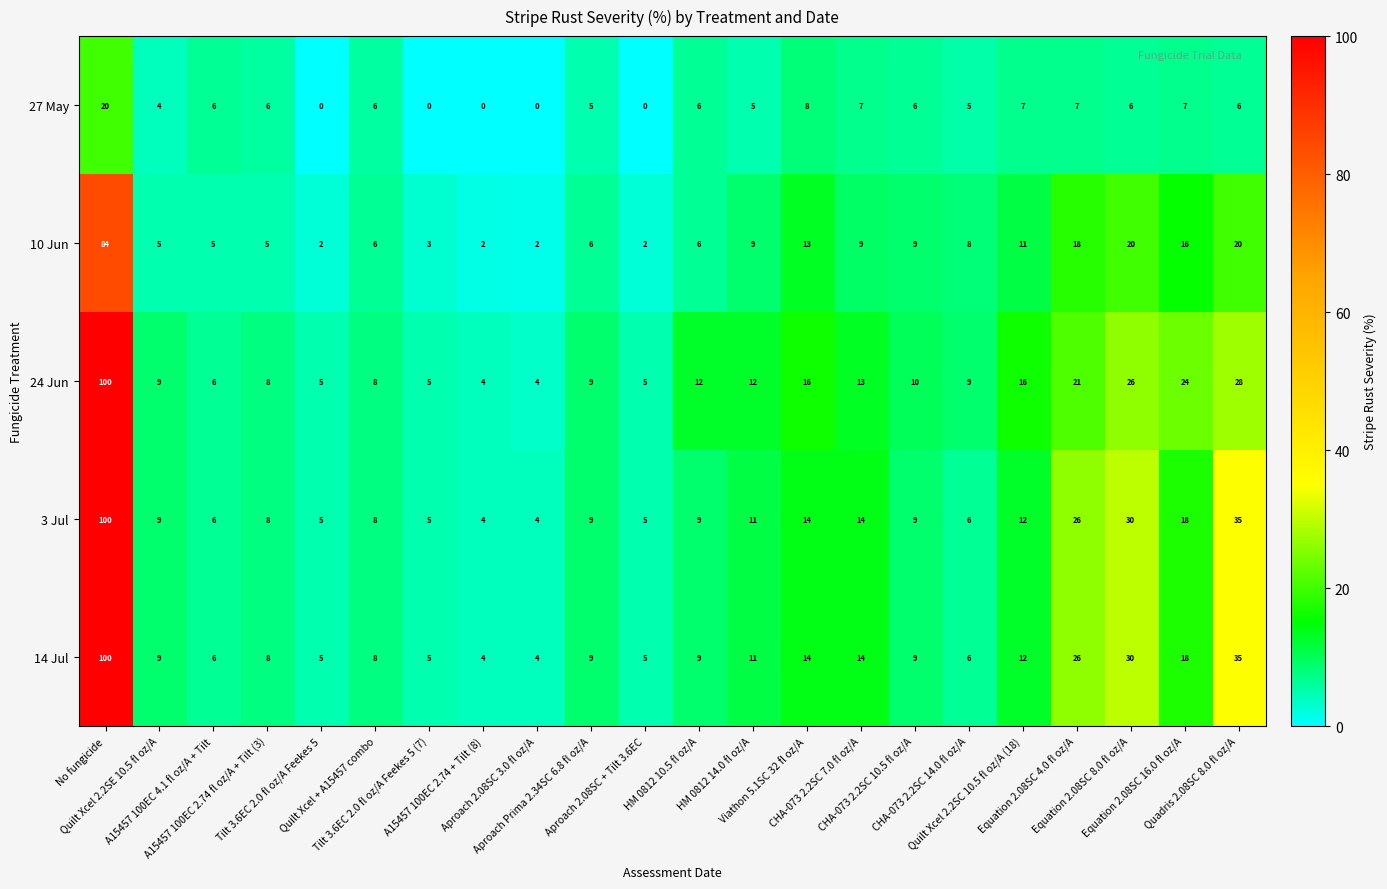

Which series has the largest total across all categories?

24 Jun